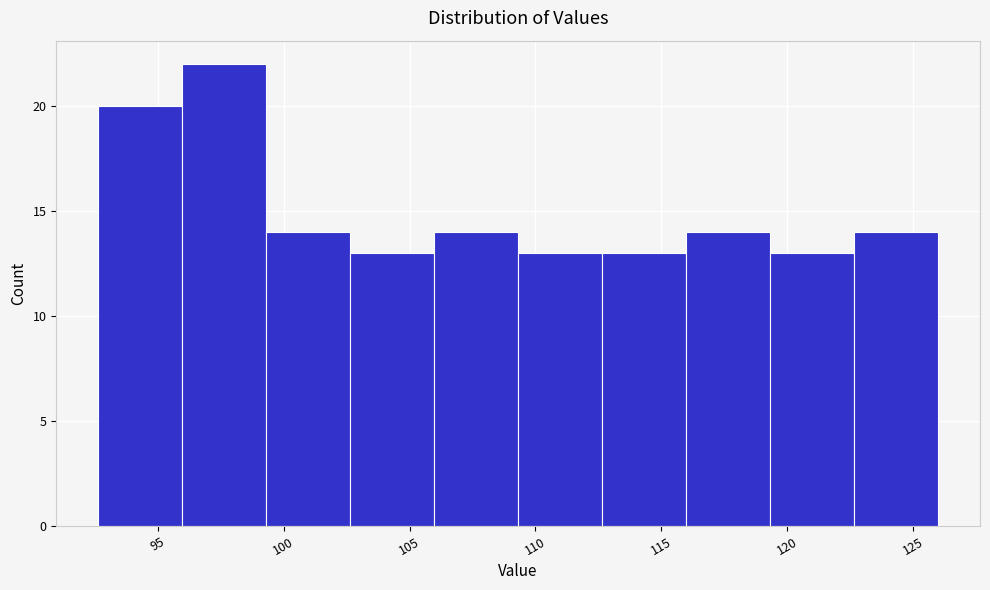

Which range on the x-axis has the tallest bar?

96.0 to 99.5